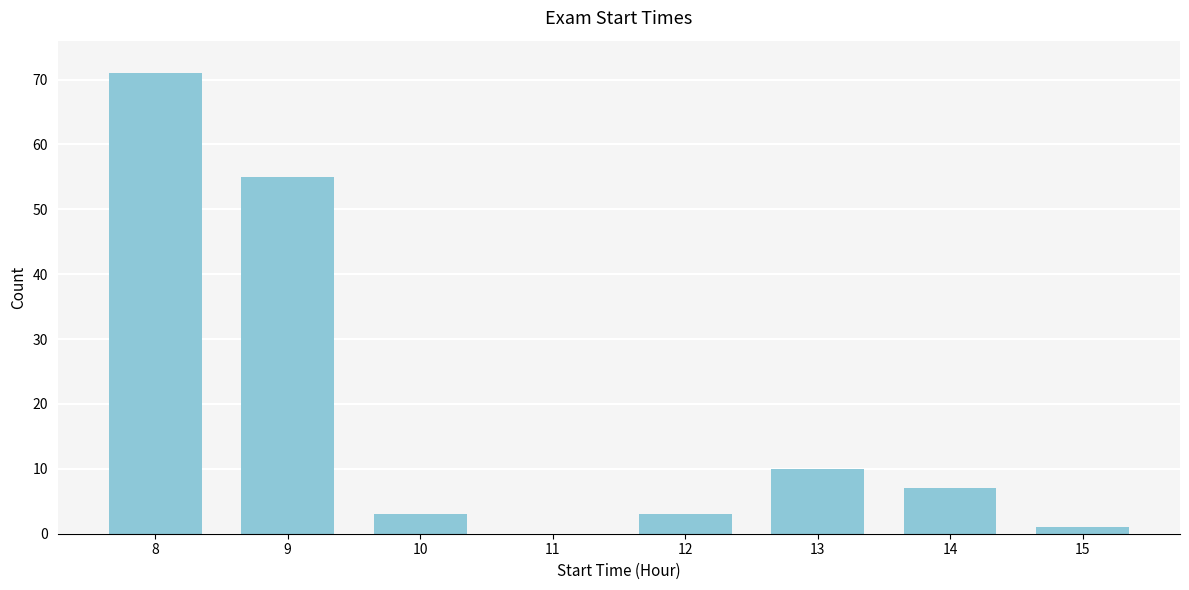

Reading left to right, transcribe all the data shown in this chart.

8=71	9=55	10=3	11=0	12=3	13=10	14=7	15=1